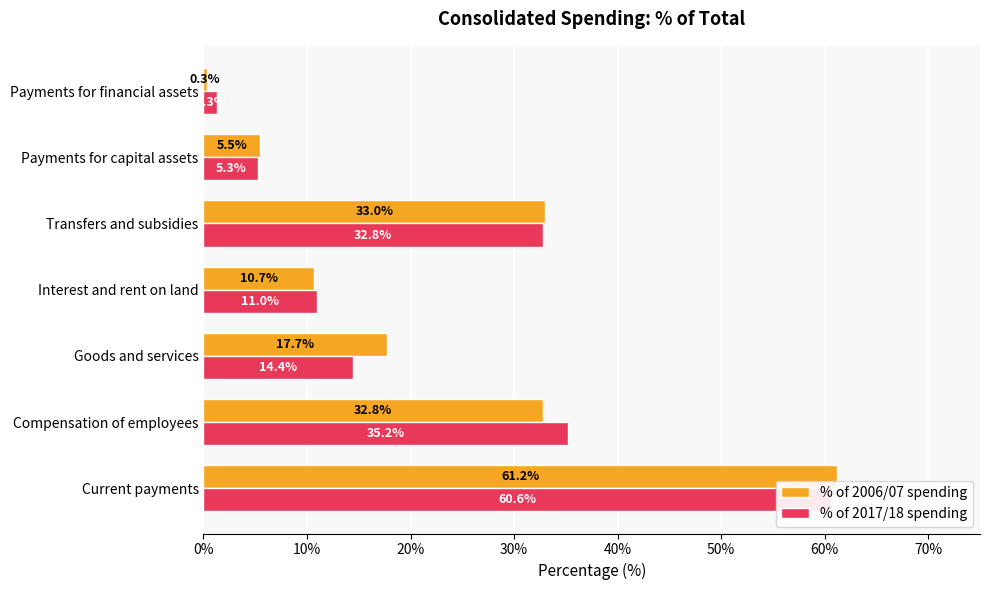

True or false: % of 2017/18 spending has a value of 0.9 at Payments for financial assets.

False